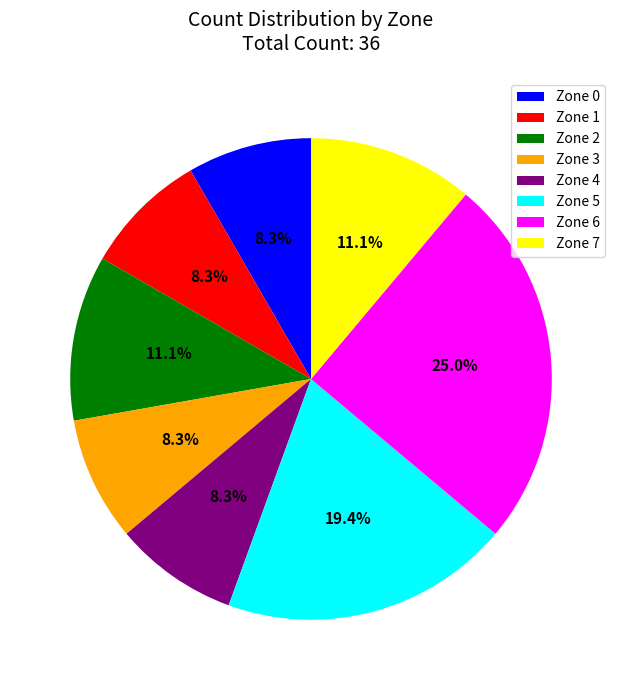

To the nearest percent, what is the difference between the largest and smallest slice percentages?

17%